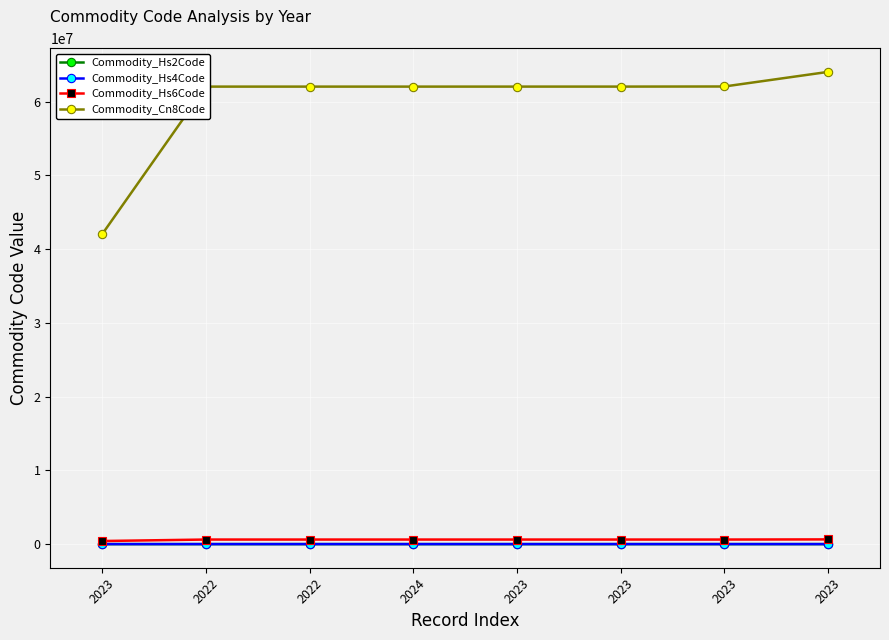

Reading left to right, list all the values displayed in this chart.

Commodity_Hs2Code: 2023=42	2022=62	2022=62	2024=62	2023=62	2023=62	2023=62	2023=64
Commodity_Hs4Code: 2023=4202	2022=6204	2022=6204	2024=6204	2023=6204	2023=6204	2023=6205	2023=6403
Commodity_Hs6Code: 2023=420221	2022=620423	2022=620423	2024=620423	2023=620443	2023=620444	2023=620590	2023=640391
Commodity_Cn8Code: 2023=42022100	2022=62042380	2022=62042380	2024=62042380	2023=62044300	2023=62044400	2023=62059010	2023=64039198